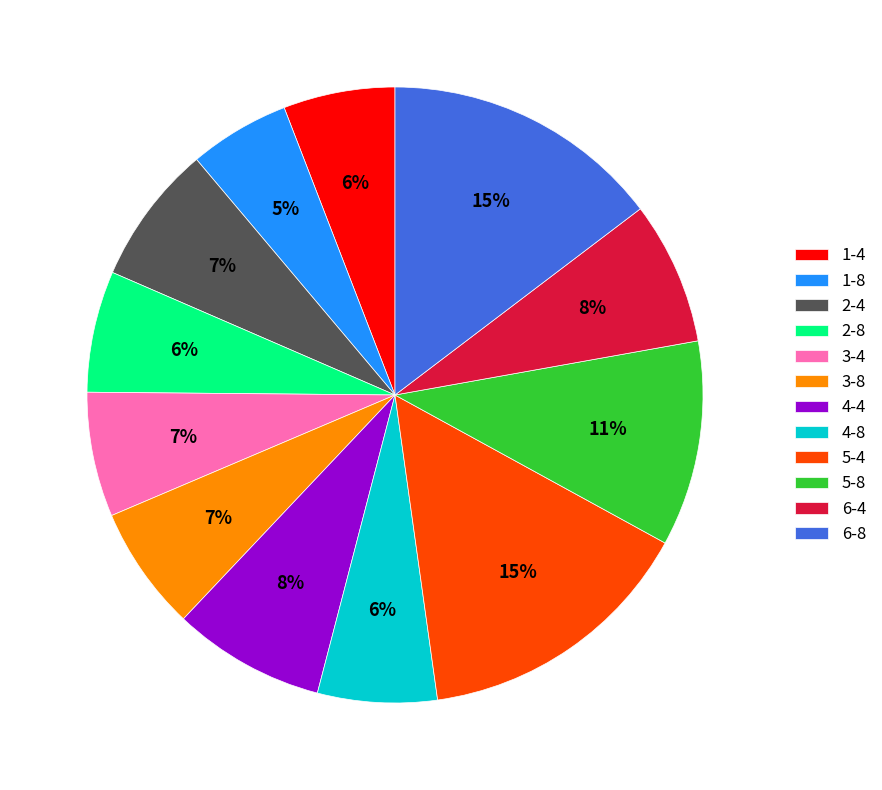

To the nearest percent, what is the difference between the largest and smallest slice percentages?

10%